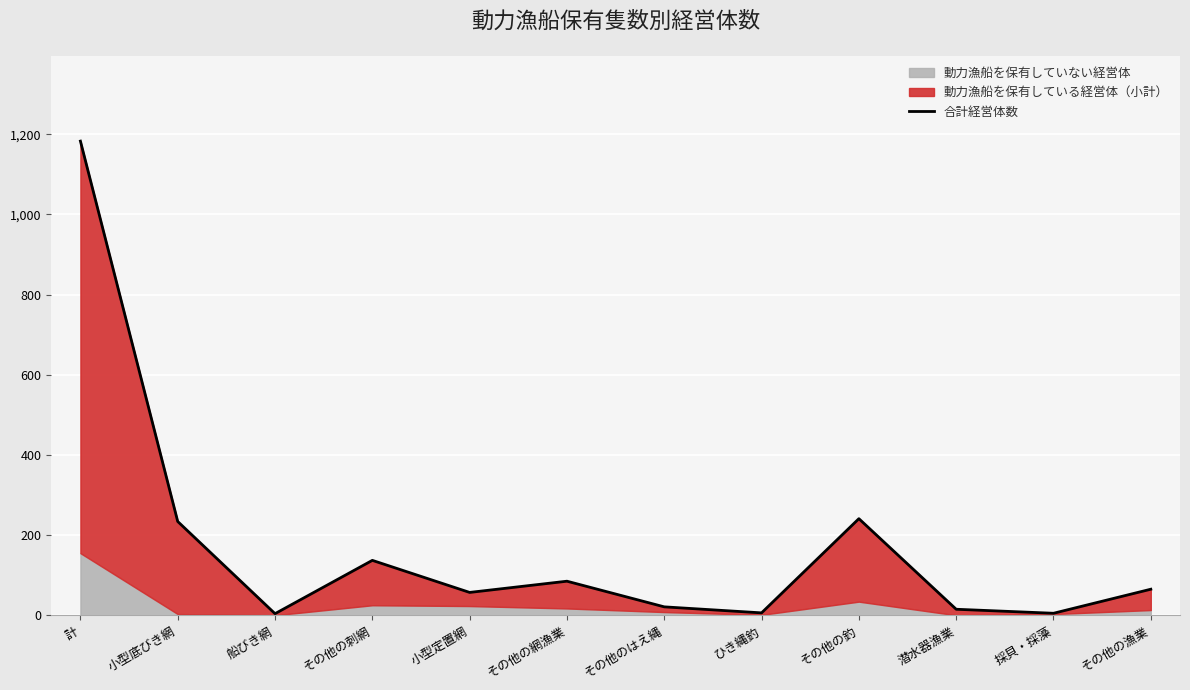

What is the change in value from 船びき網 to その他のはえ縄?

+17